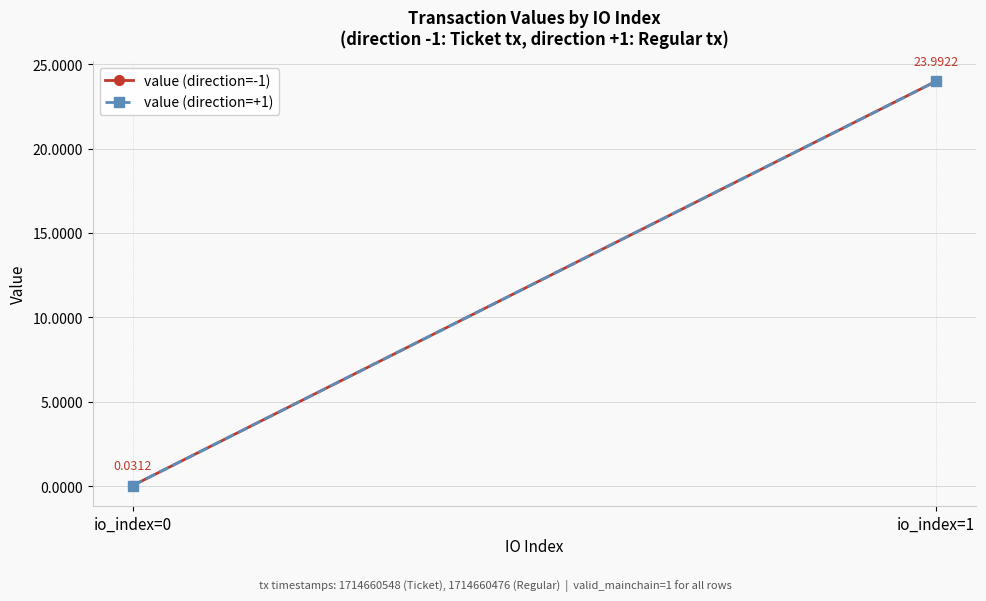

Which category has the lowest value across all series?

io_index=0